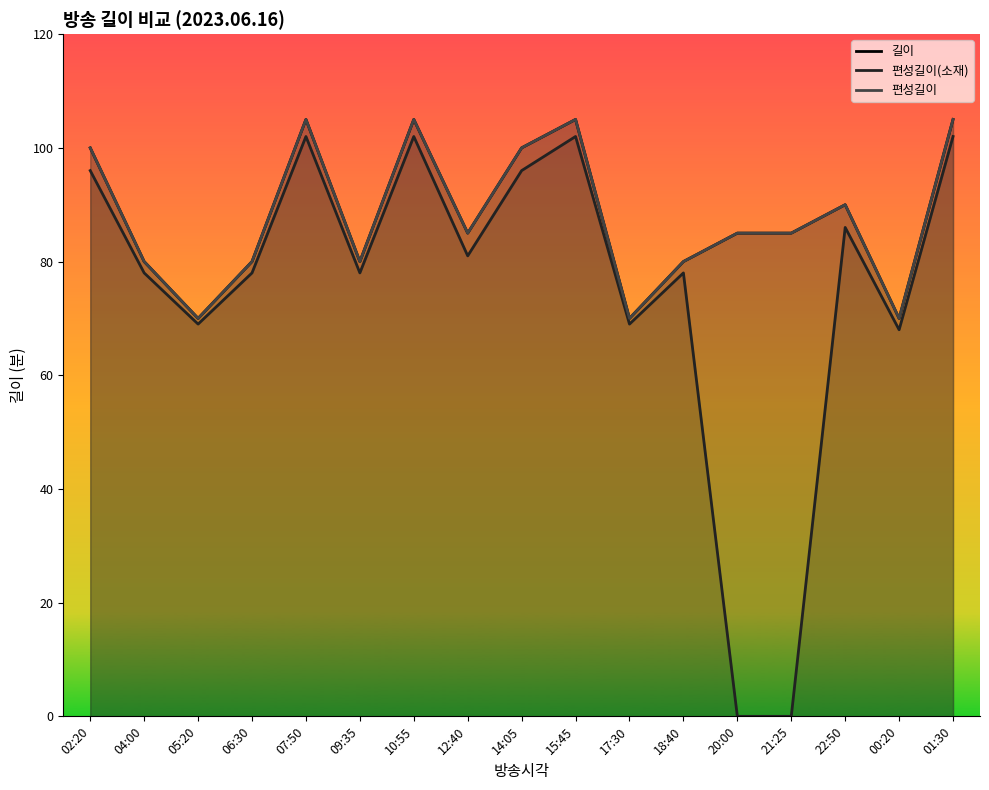

How many distinct data groups are displayed?

3